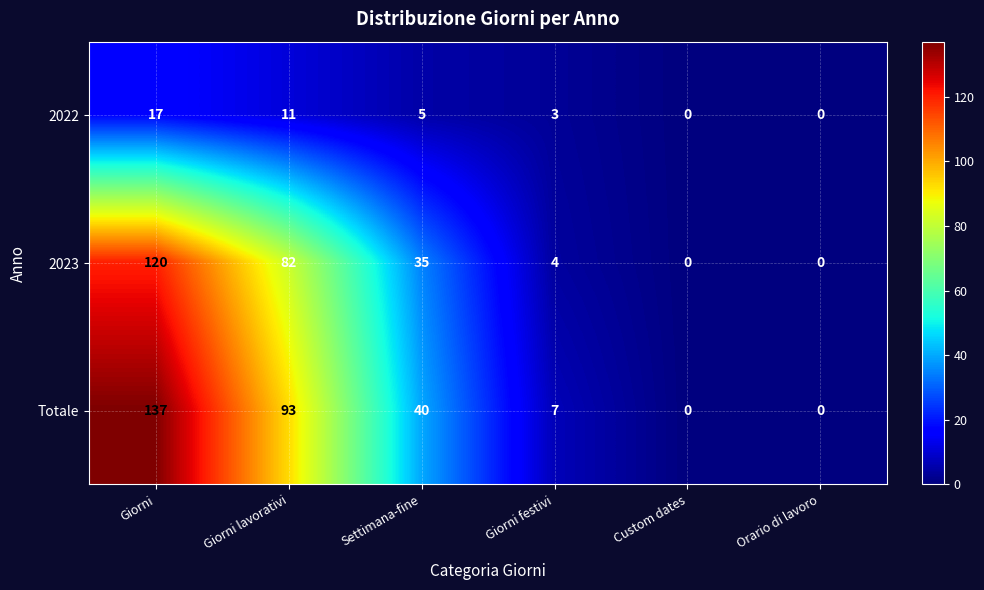

What is the difference between the 2023 values at Orario di lavoro and Giorni festivi?

4